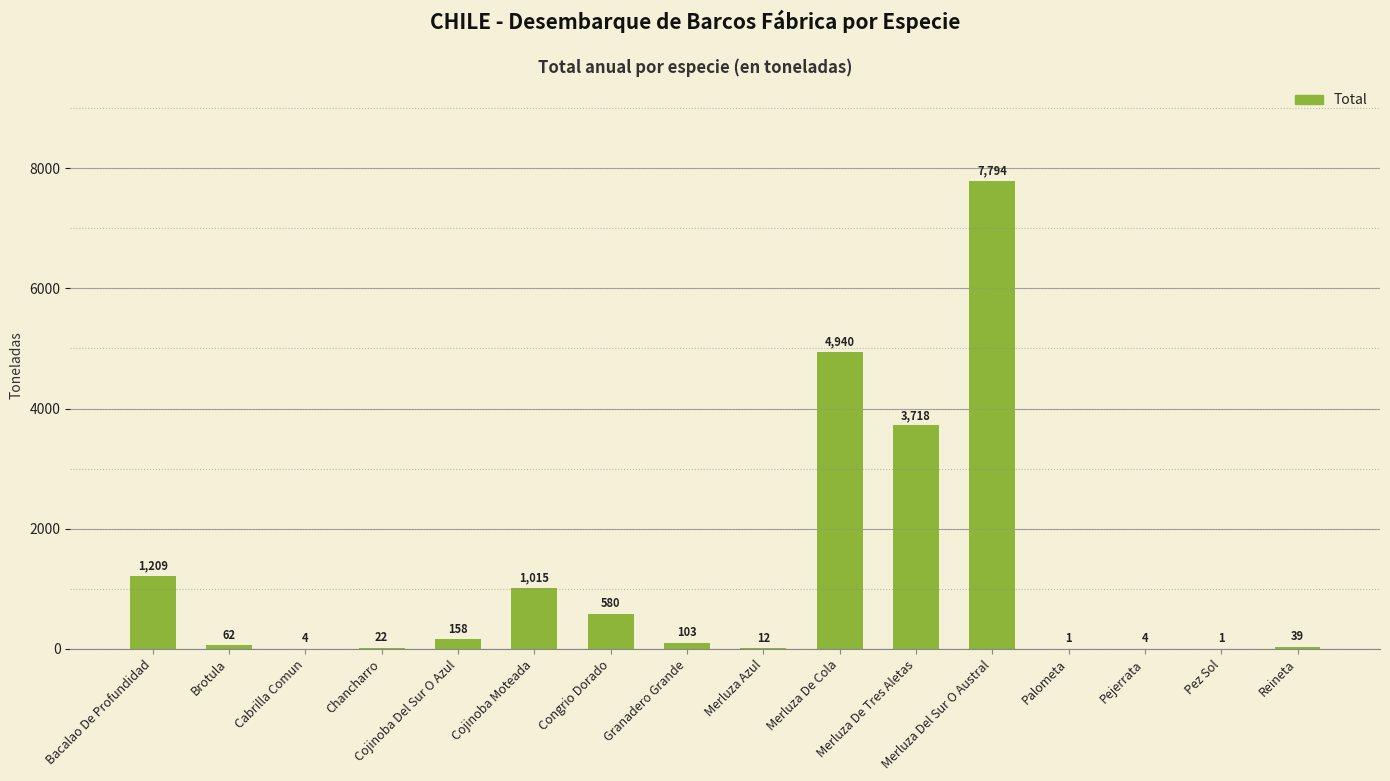

At which label is the value closest to 3897?

Merluza De Tres Aletas